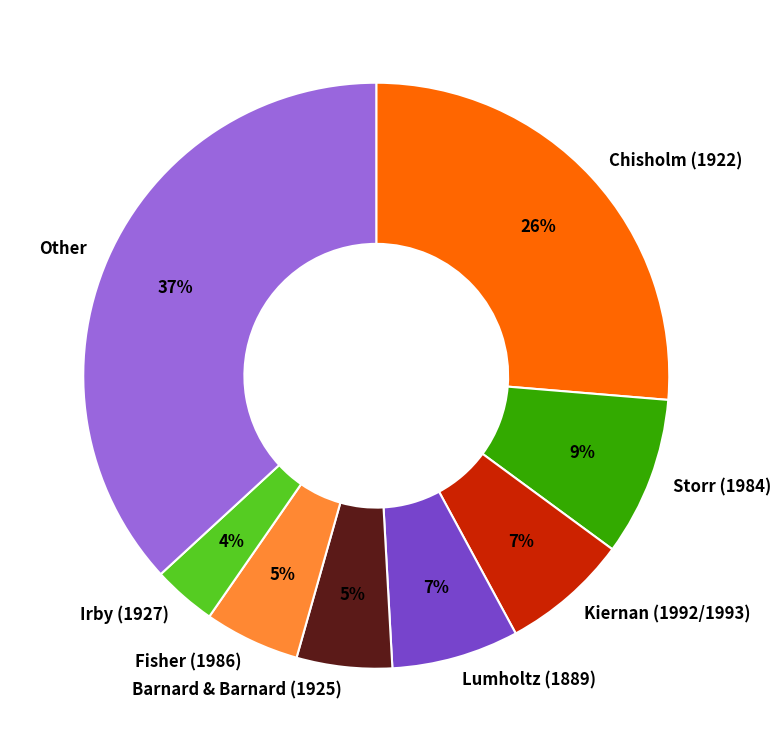

Is the sum of Fisher (1986) and Other greater than half?

No